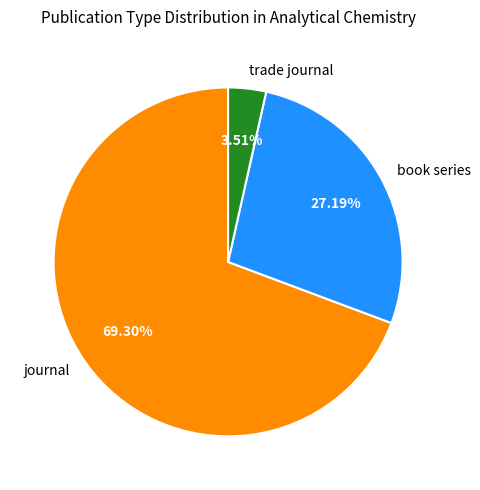

To the nearest percent, what percentage of the pie is trade journal?

4%